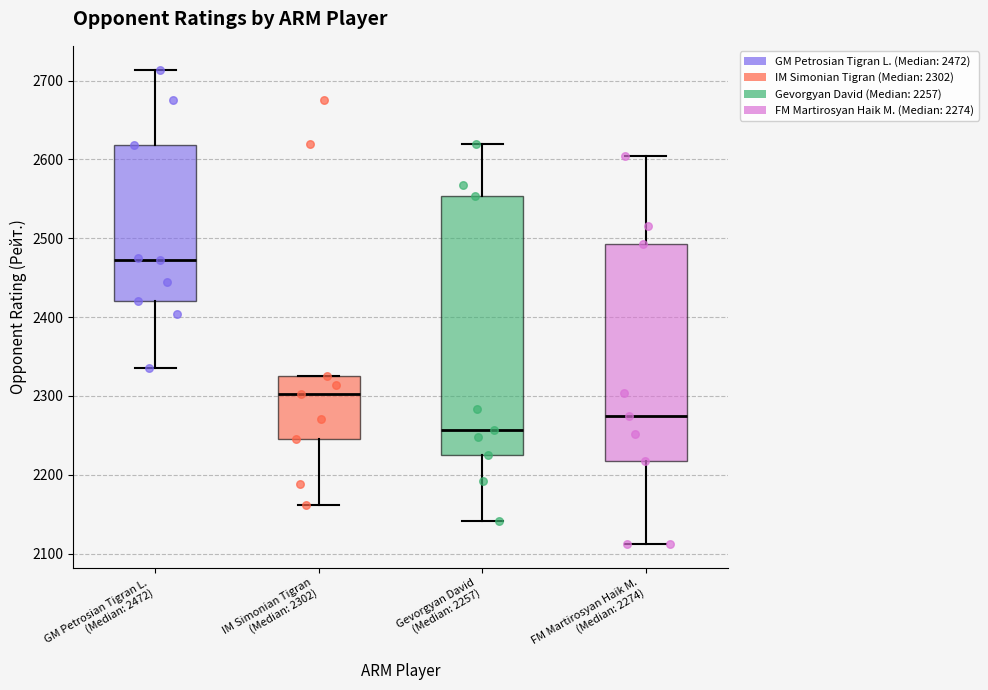

Reading left to right, read every box against the y-axis: the position of its median line, the range the box covers, and the ends of its whiskers. The values are not printed on the chart, so give them approximately, as read against the axis.

GM Petrosian Tigran L. (Median: 2472): median 2470, box 2420 to 2620, whiskers 2340 to 2710
IM Simonian Tigran (Median: 2302): median 2300, box 2250 to 2330, whiskers 2160 to 2330
Gevorgyan David (Median: 2257): median 2260, box 2230 to 2550, whiskers 2140 to 2620
FM Martirosyan Haik M. (Median: 2274): median 2270, box 2220 to 2490, whiskers 2110 to 2600